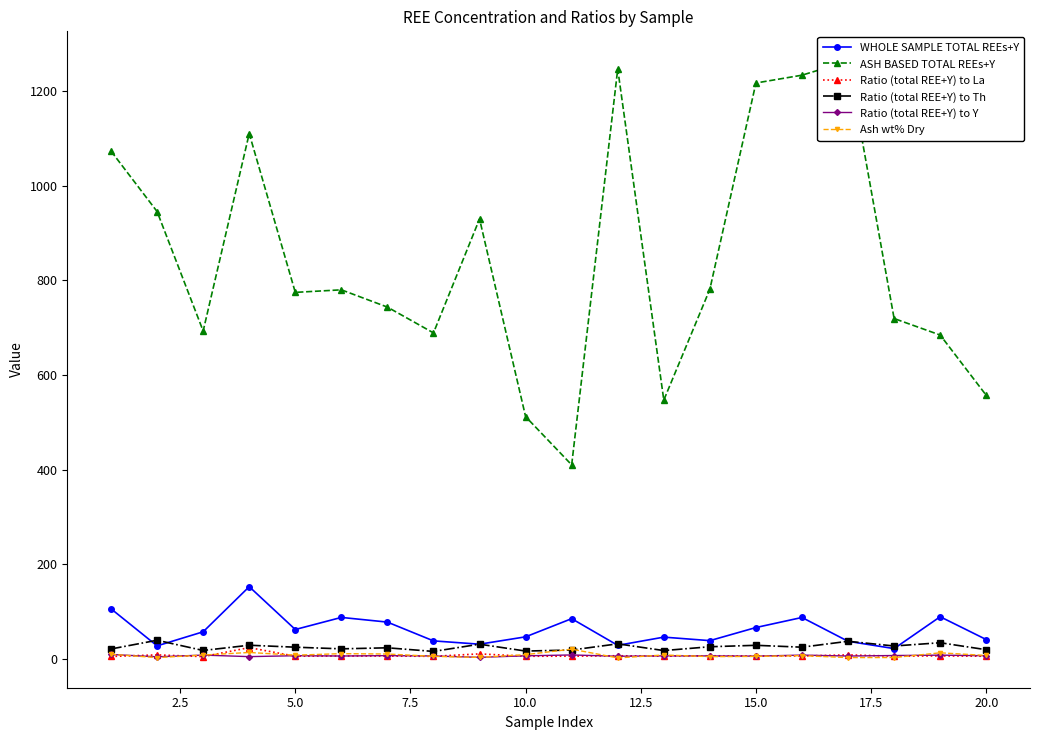

How many data points in WHOLE SAMPLE TOTAL REEs+Y are above 57?

10